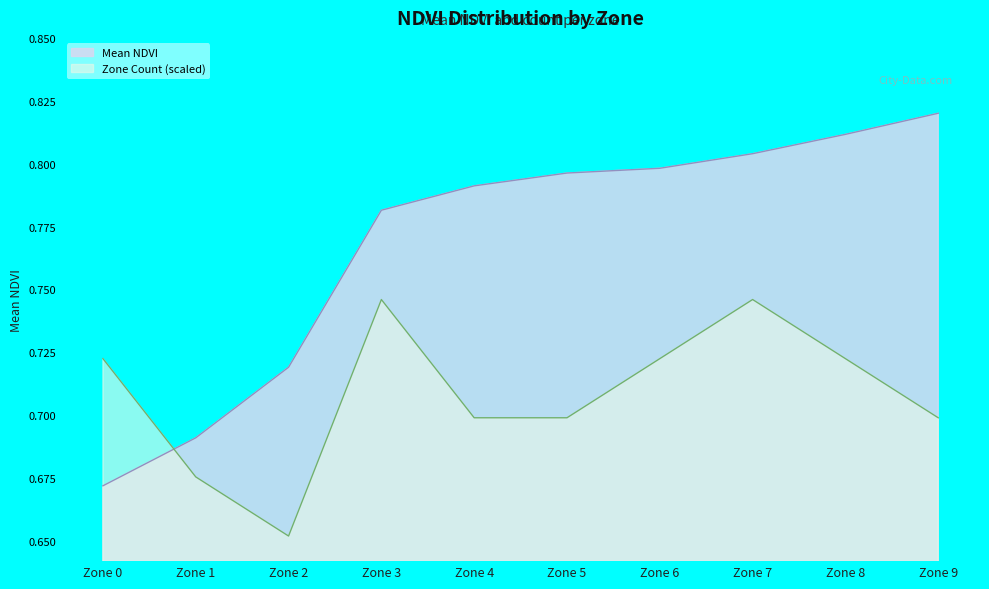

How many data points does each series have?

10